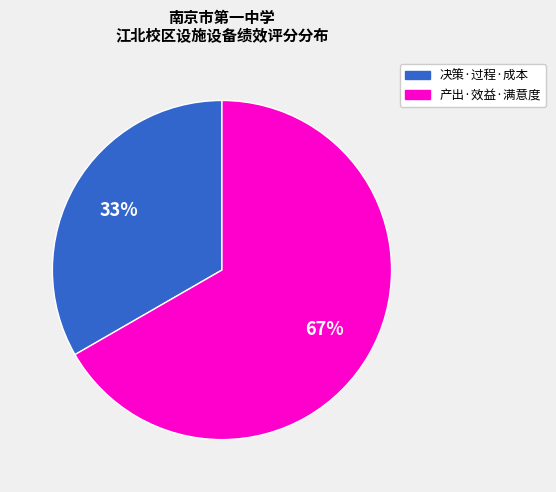

Is there a majority slice in this chart?

Yes